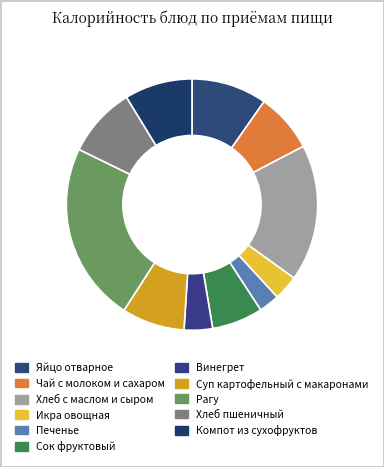

What percentage do Хлеб пшеничный and Сок фруктовый together represent?

15.6%